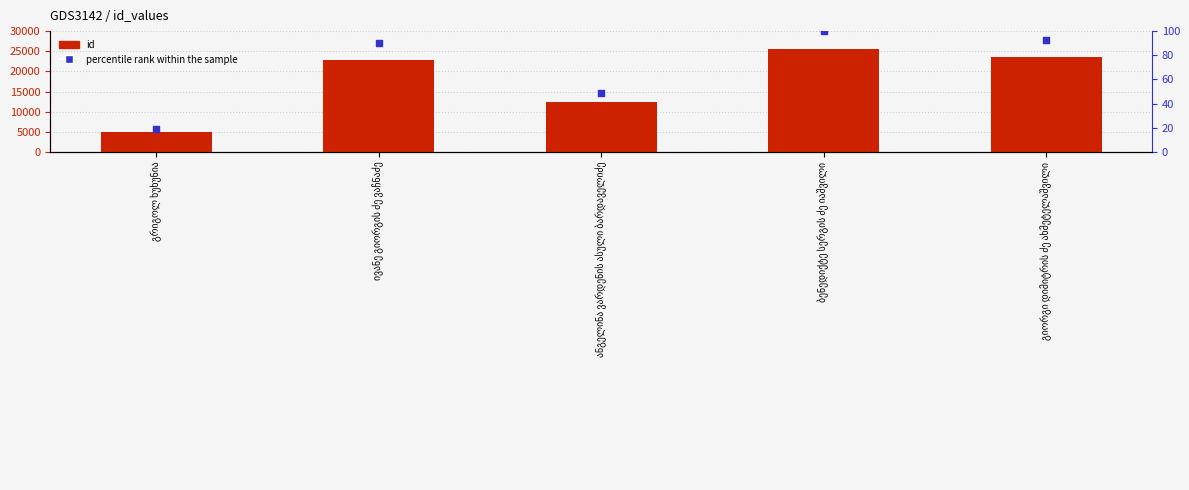

What are all the series names shown in the legend?

id, percentile rank within the sample